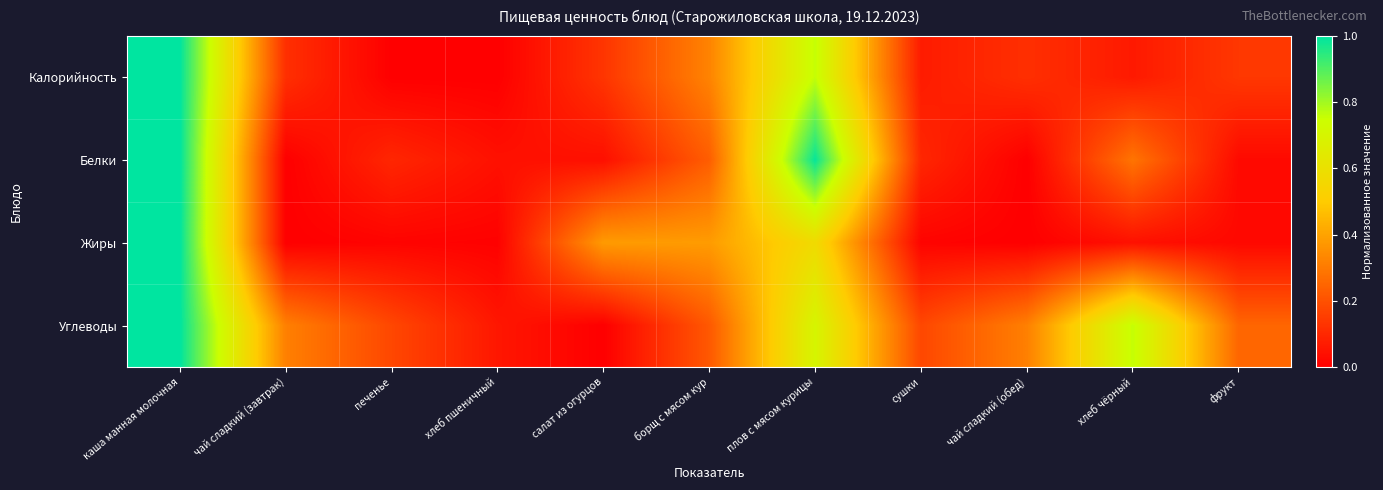

What is the maximum value shown in the chart?

1.0